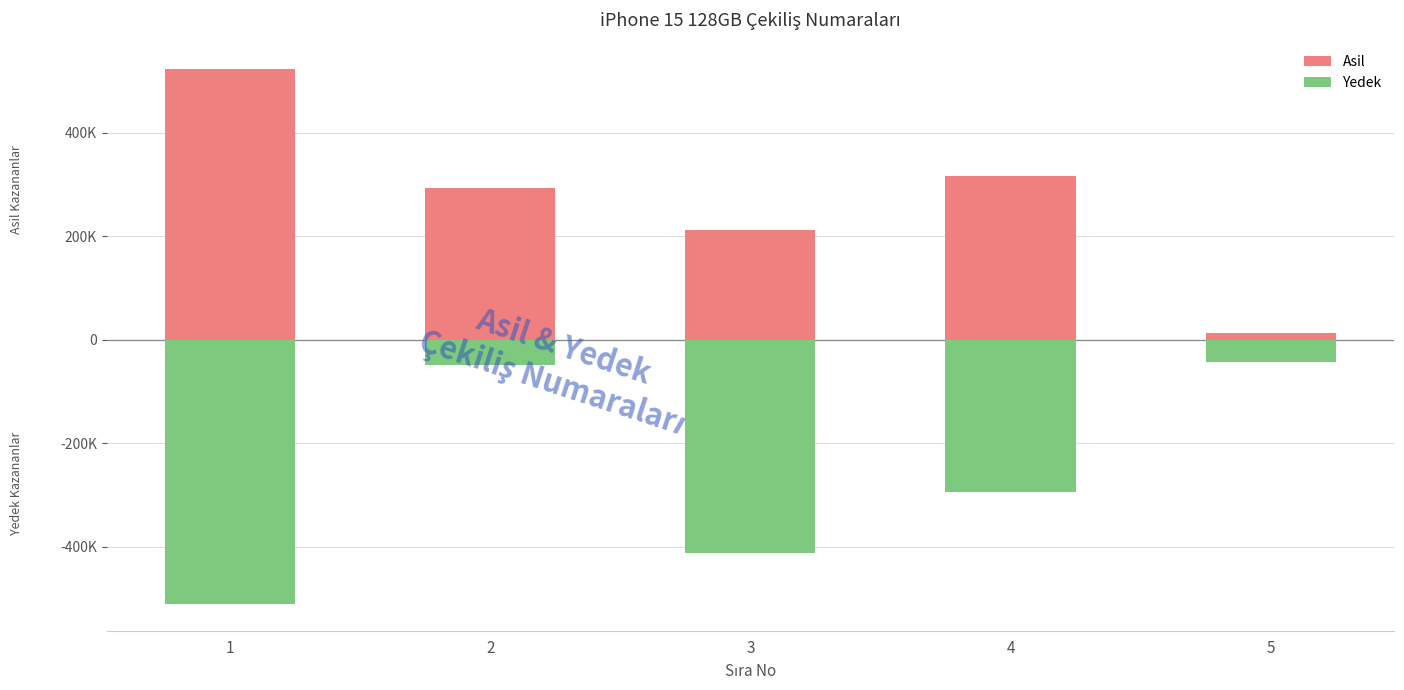

At which category does the chart reach its minimum across all series?

1